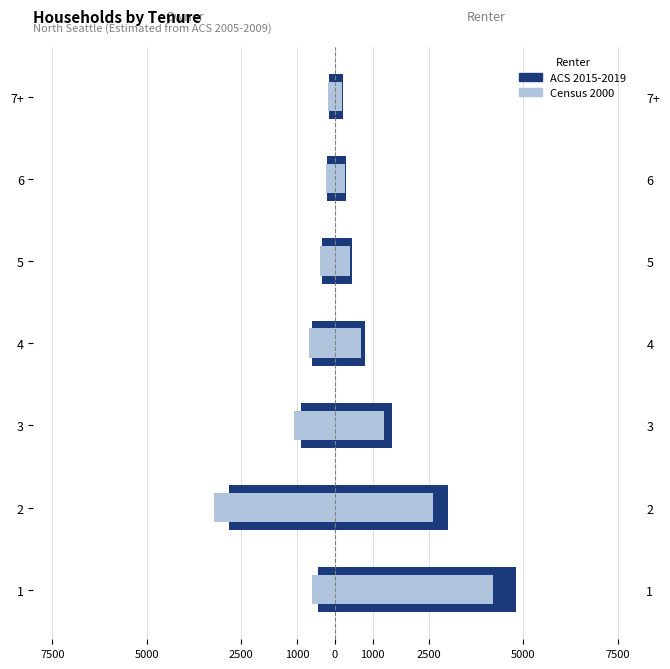

How many groups of bars are there?

7